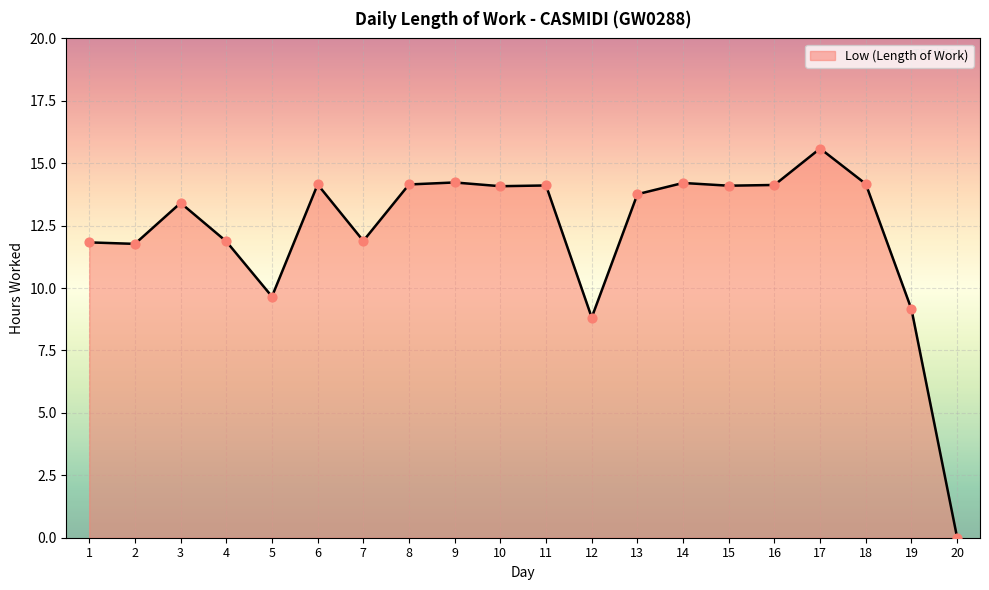

What is the change in value from 3 to 18?

+0.8